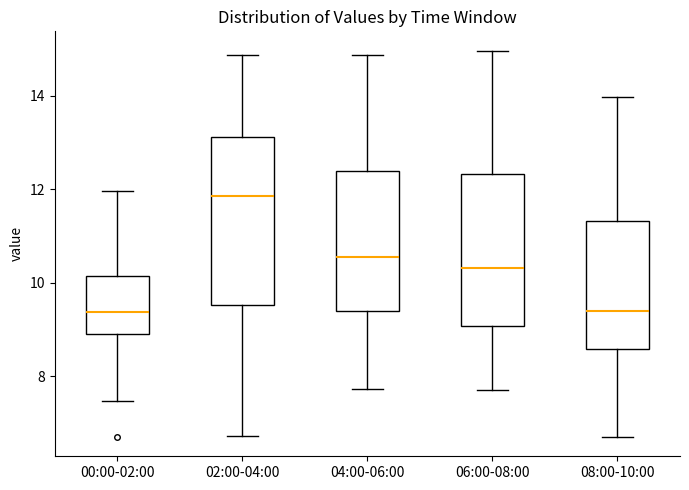

Which box's median line is the highest?

02:00-04:00